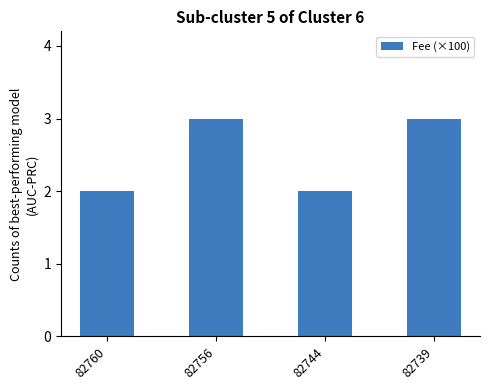

What is the greatest value displayed?

3